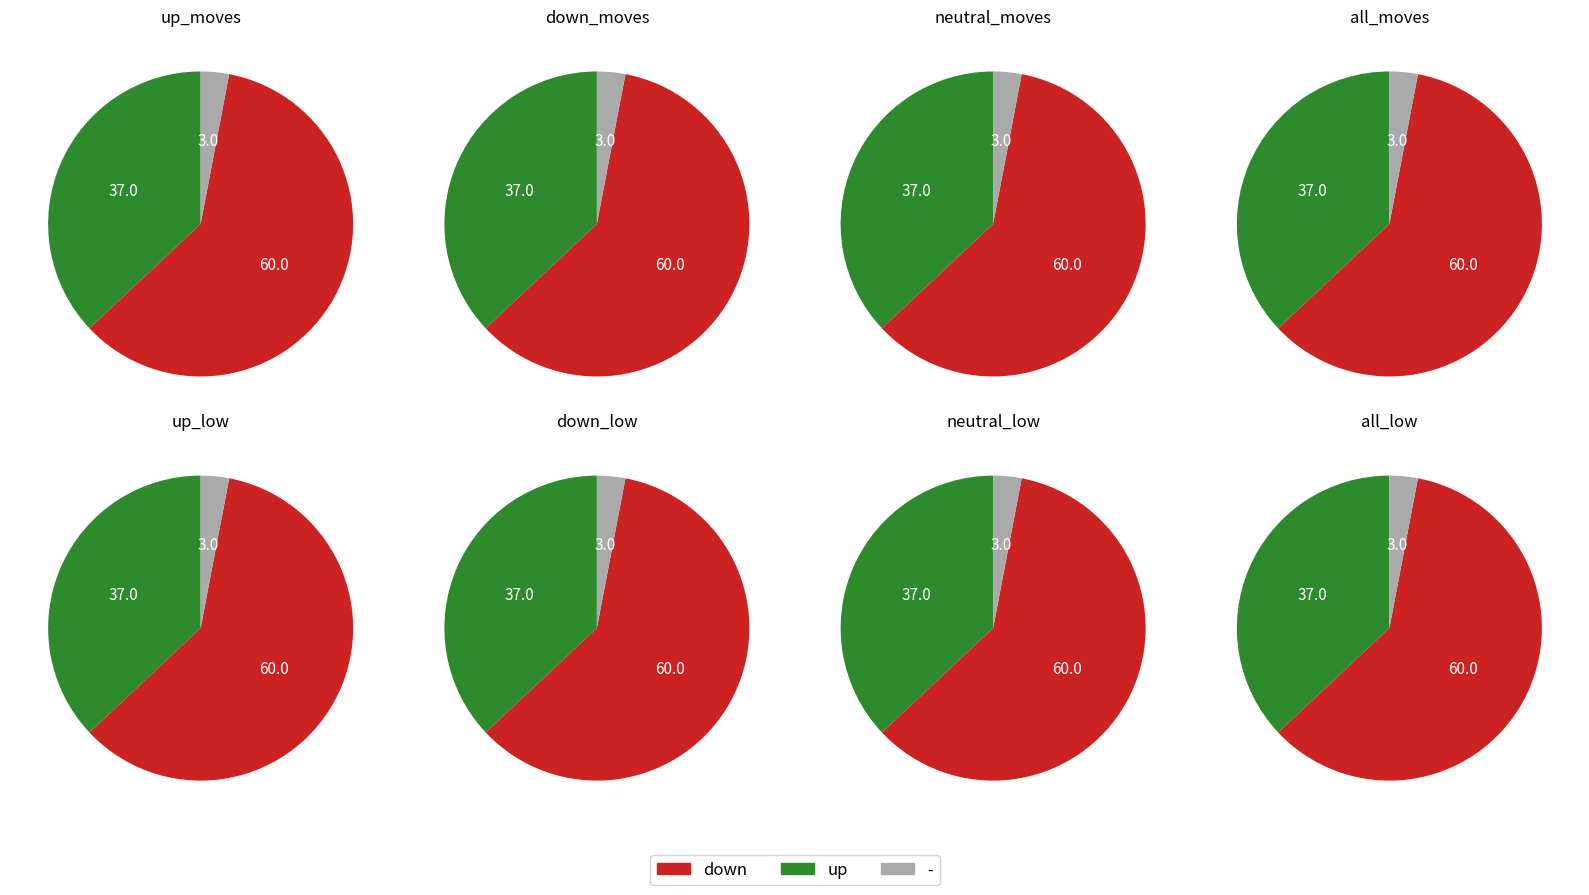

What percentage is NOT represented by down?

40.0%